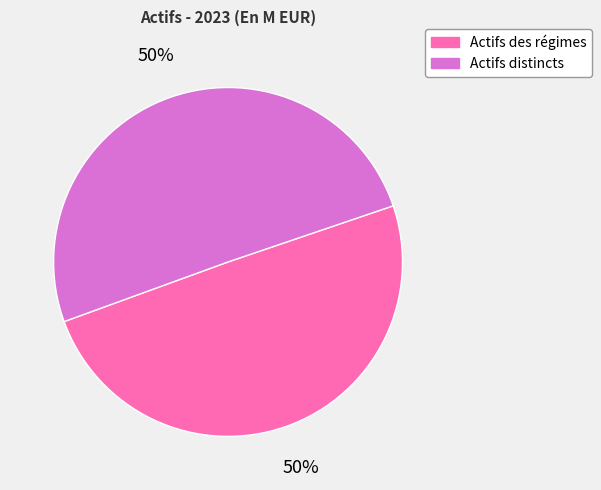

What percentage is the Actifs des régimes slice, to the nearest percent?

50%